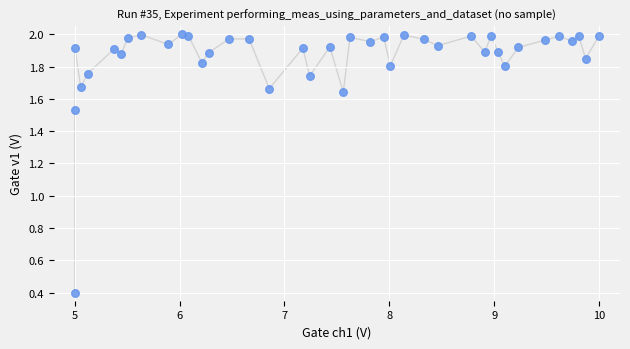

What is the range of X values (max minus min)?

5.0